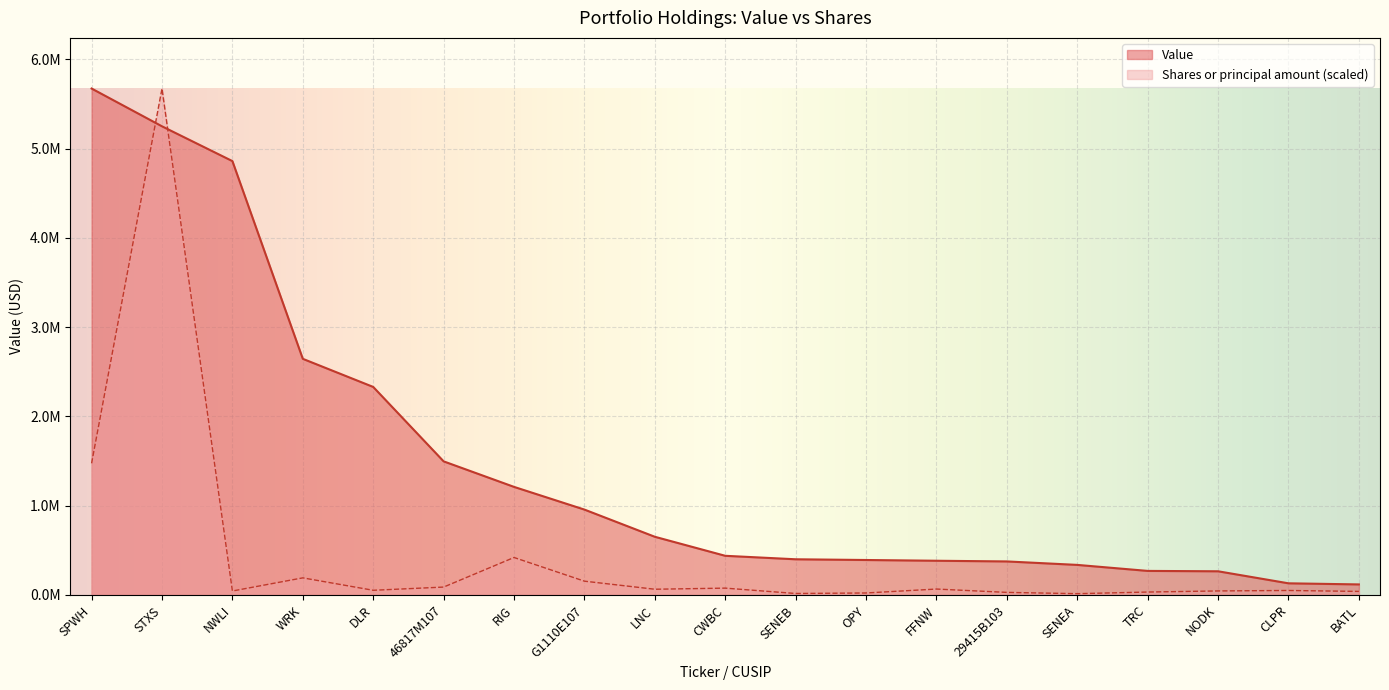

How many data points does each series have?

19